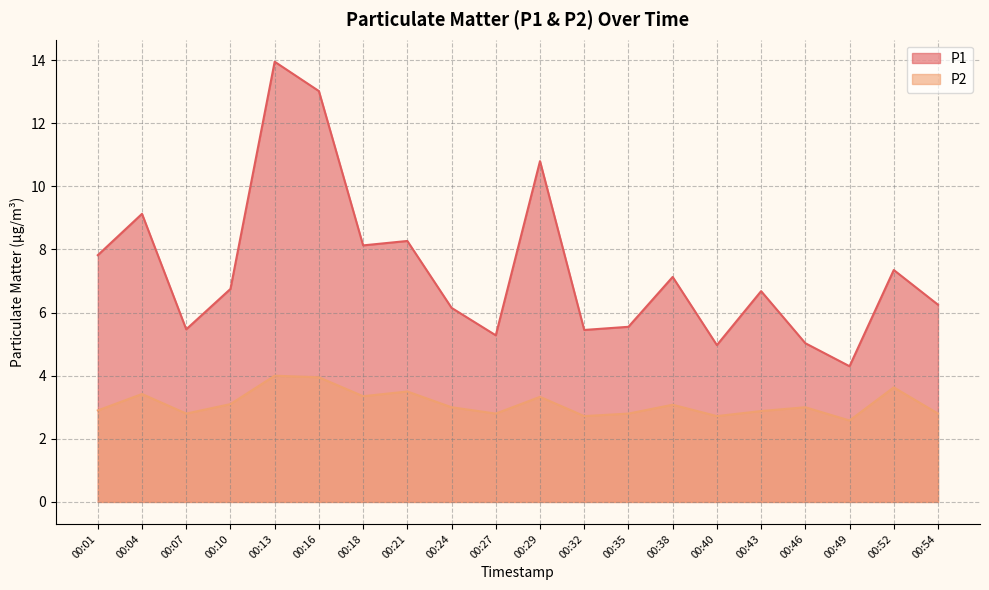

Does the chart display data point markers on the line(s)?

No